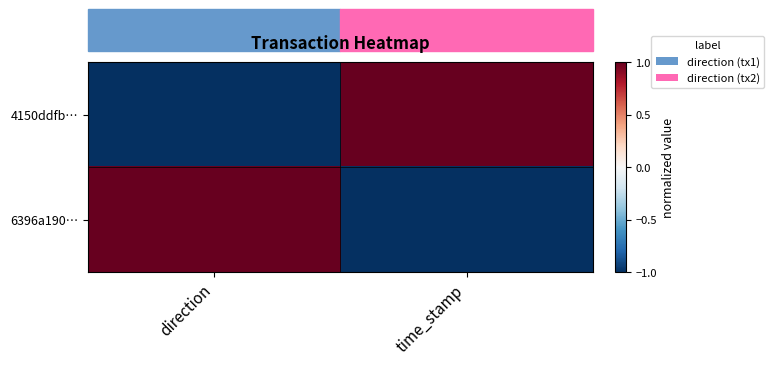

What is the maximum value shown in the chart?

1